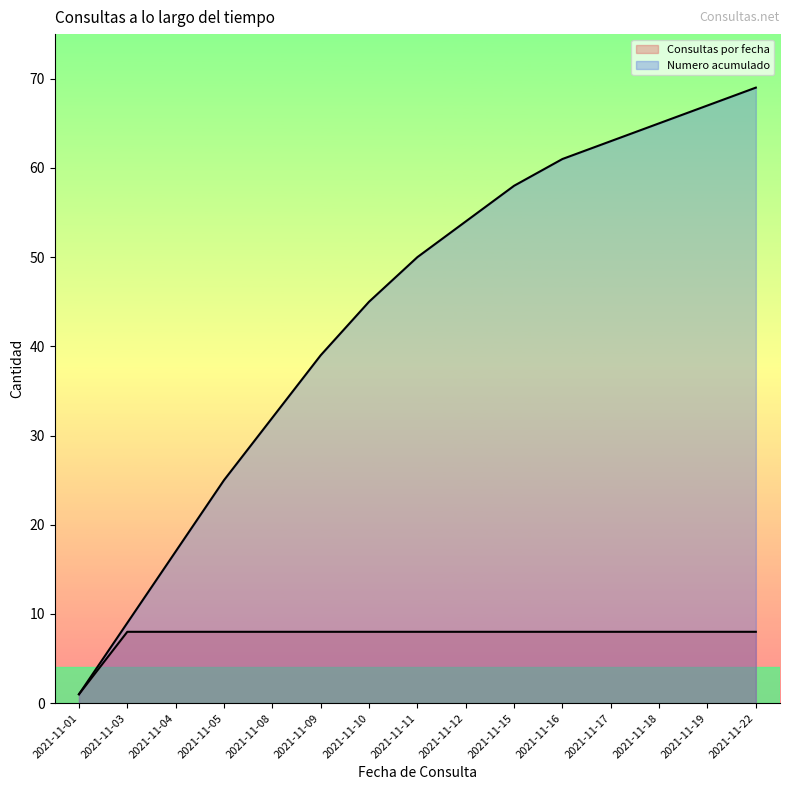

How many lines are shown in the chart?

2